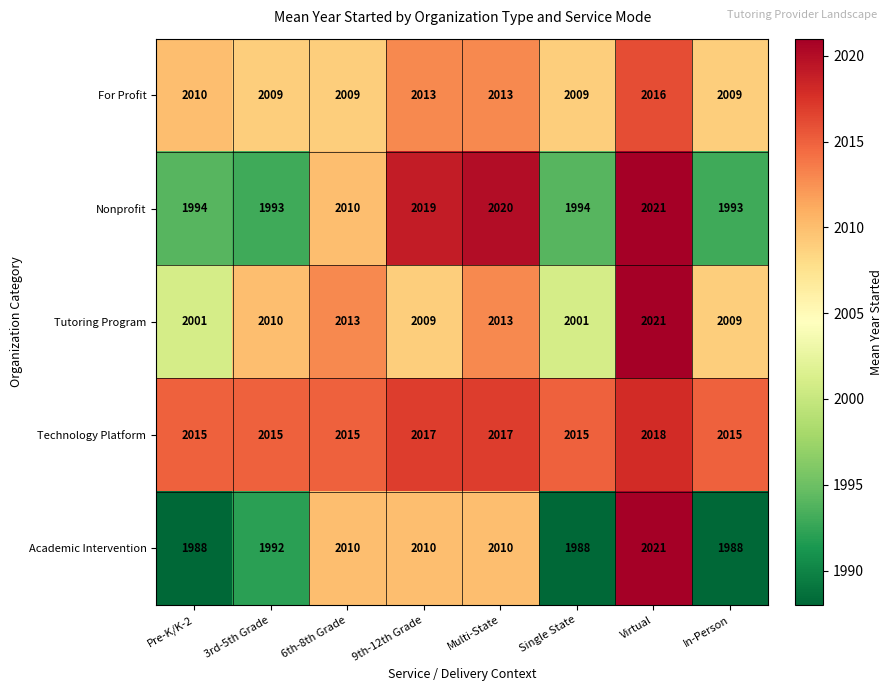

Count the Technology Platform values in the range 2015 to 2017.

7